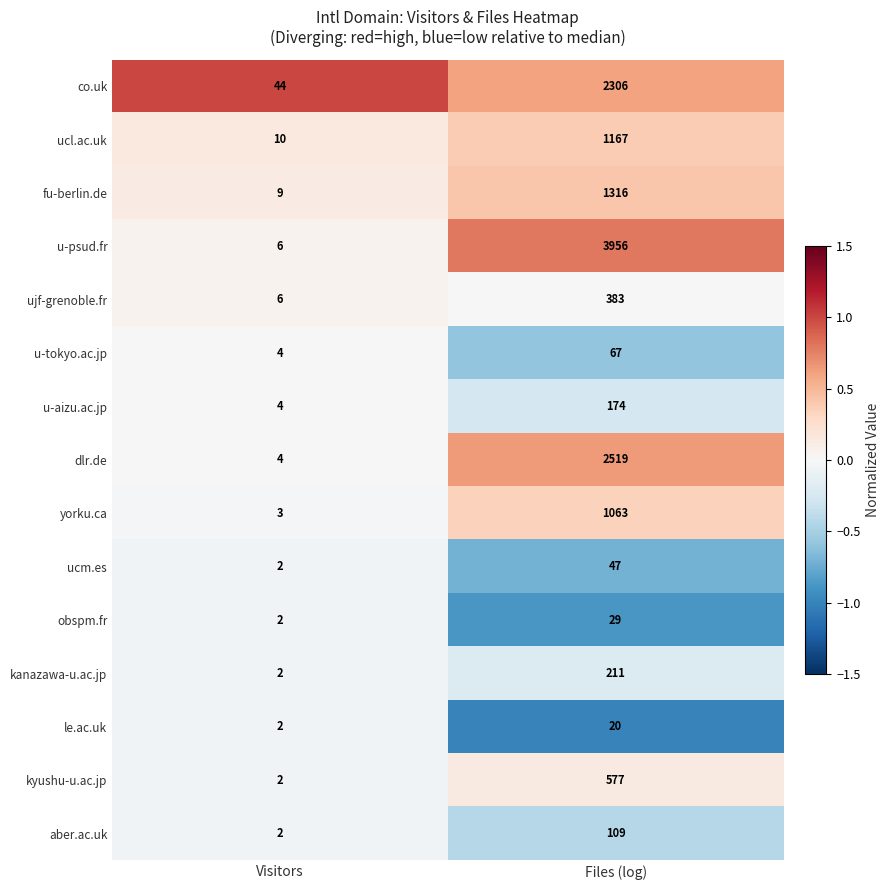

The value of kanazawa-u.ac.jp at Visitors is 1. True or false?

False